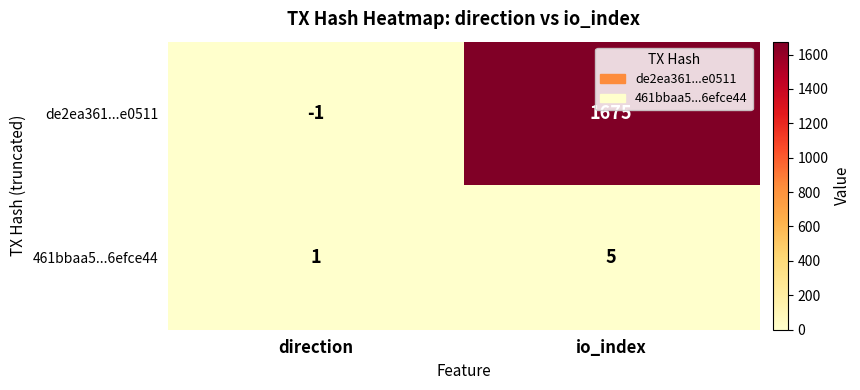

Is it true that de2ea361...e0511 equals 1675 at io_index?

True